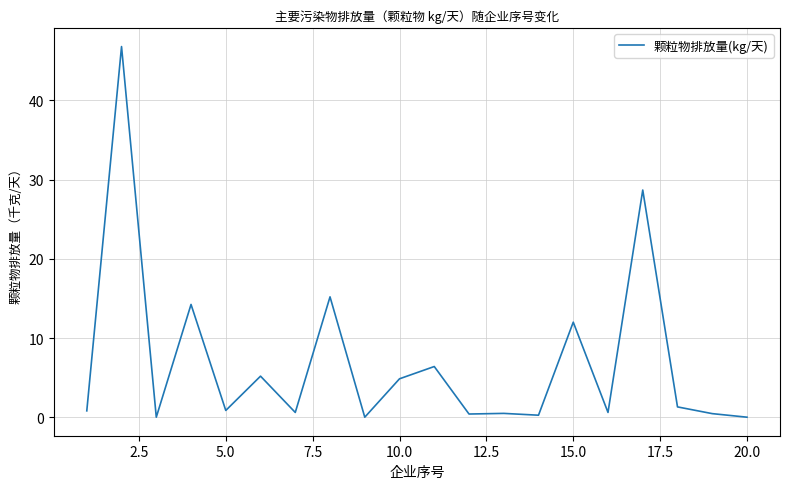

Is this an area chart (filled region under the line)?

No